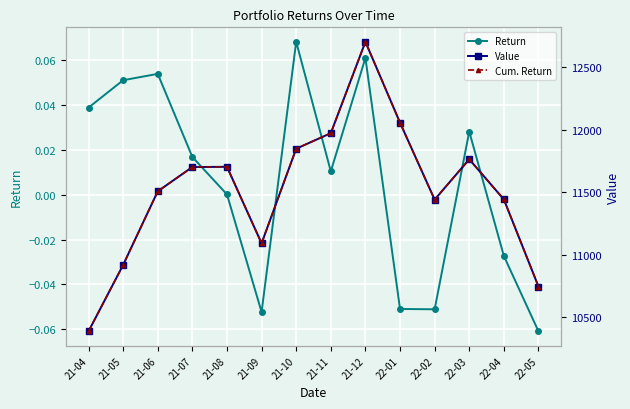

How many data points in Value are less than 11702?

7